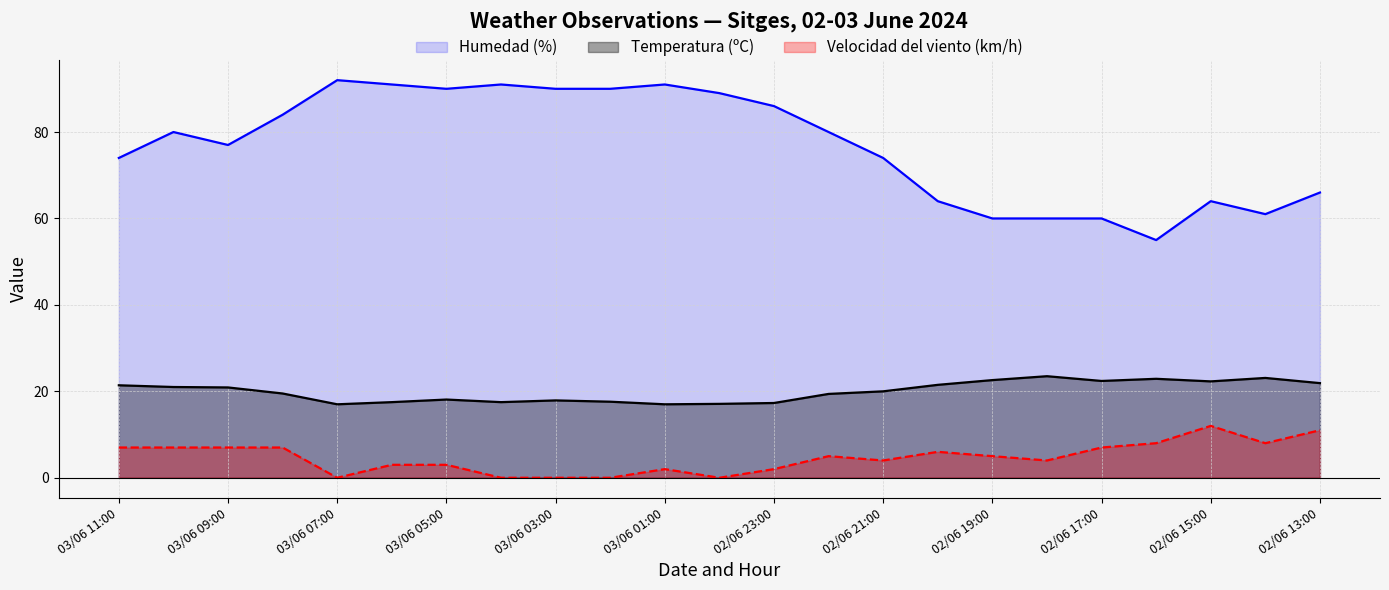

At how many categories does at least one series exceed 2?

23